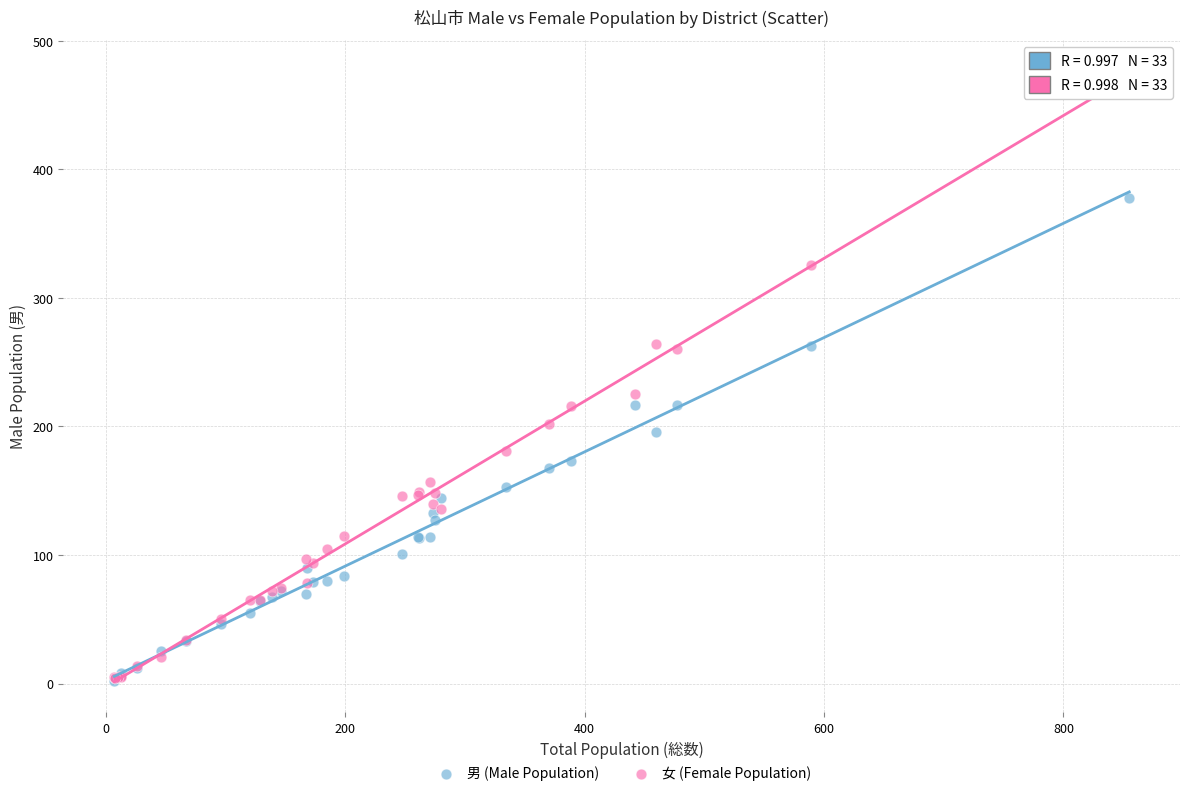

What are all the series names shown in the legend?

男 (Male Population), 女 (Female Population)